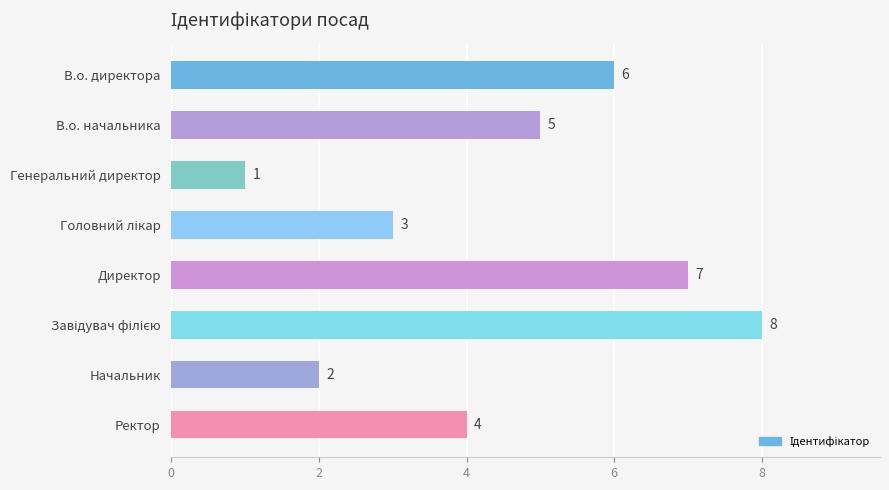

Reading top to bottom, transcribe all the data shown in this chart.

6	5	1	3	7	8	2	4